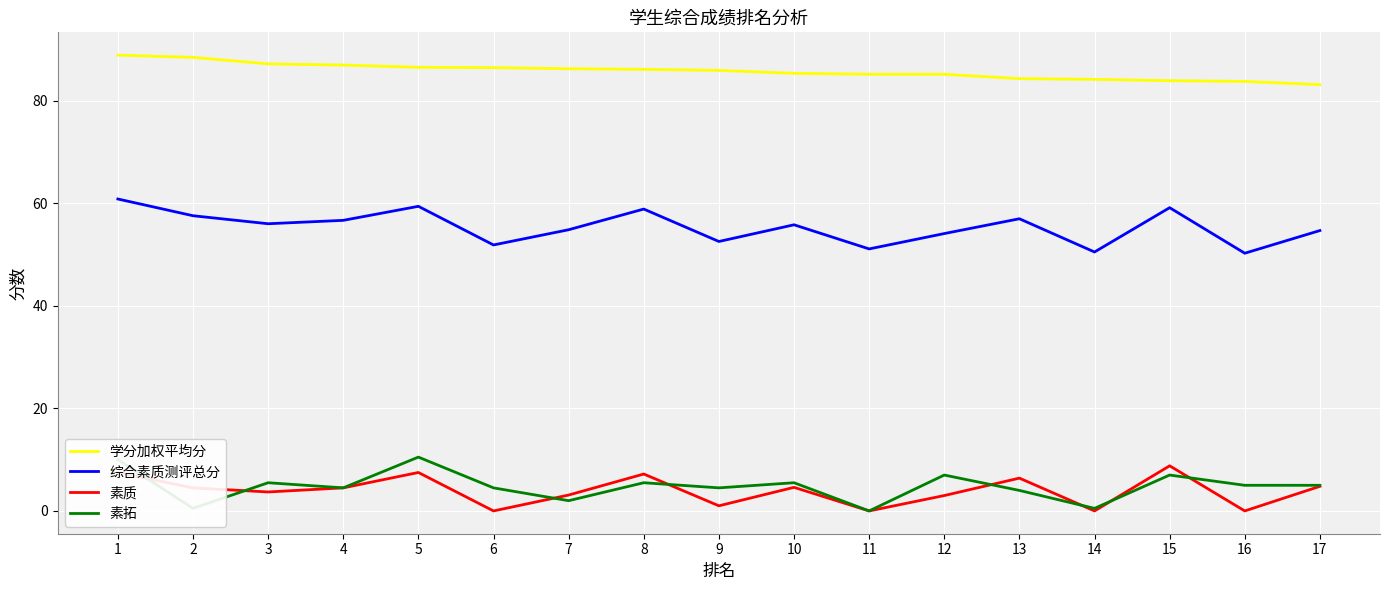

Which series has the largest total across all categories?

学分加权平均分